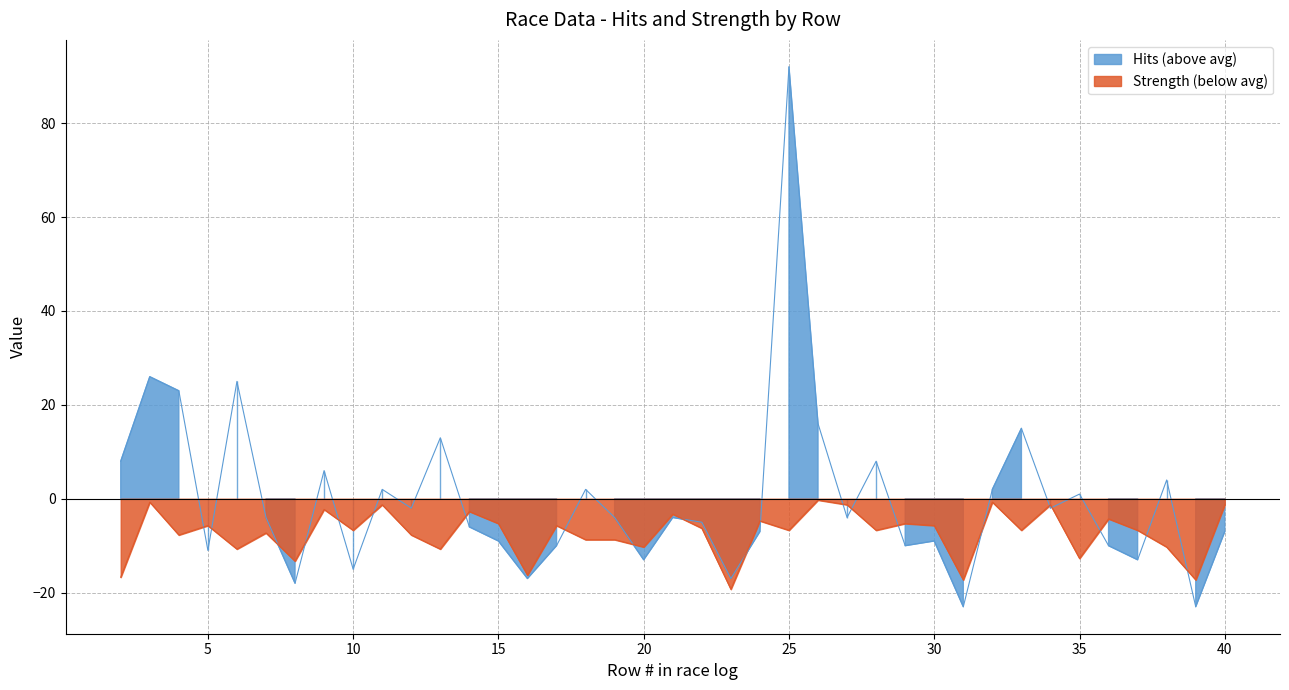

Reading left to right, list all the values displayed in this chart.

8	26	23	-11	25	-4	-18	6	-15	2	-2	13	-6	-9	-17	-10	2	-4	-13	-4	-5	-17	-7	92	16	-4	8	-10	-9	-23	2	15	-2	1	-10	-13	4	-23	-7